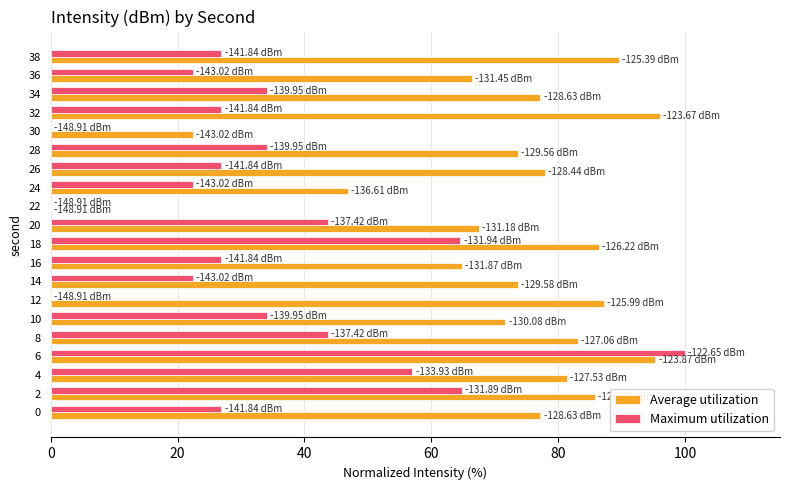

Which series changed the most between 22 and 36?

Average utilization